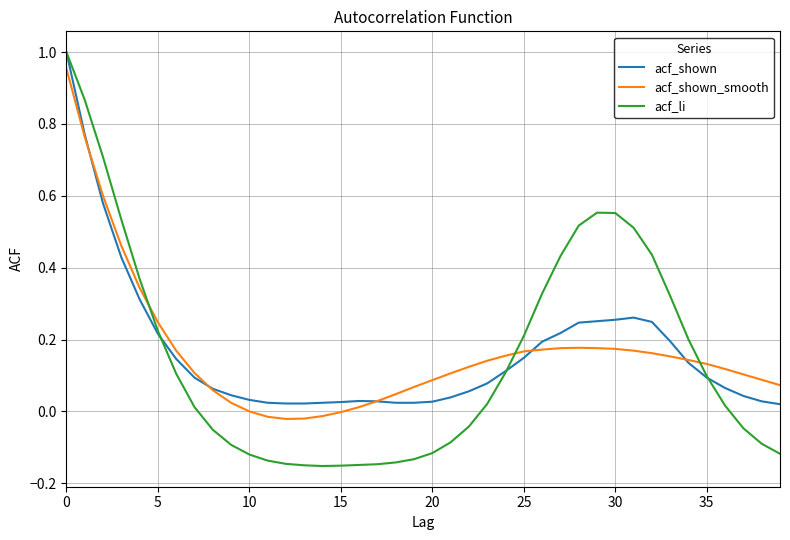

Which series has the largest range (max minus min)?

acf_li